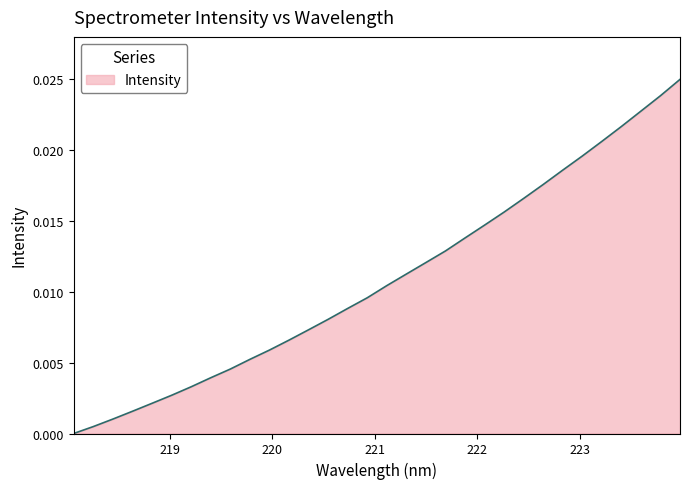

Does the chart have visible grid lines?

No